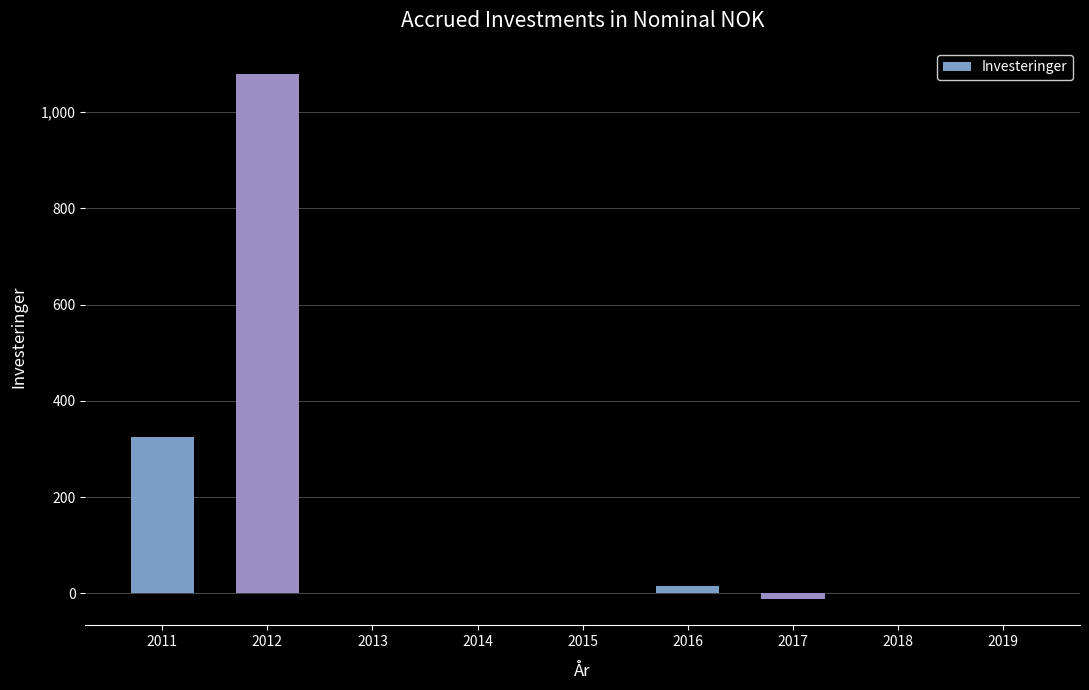

What is the greatest value displayed?

1079